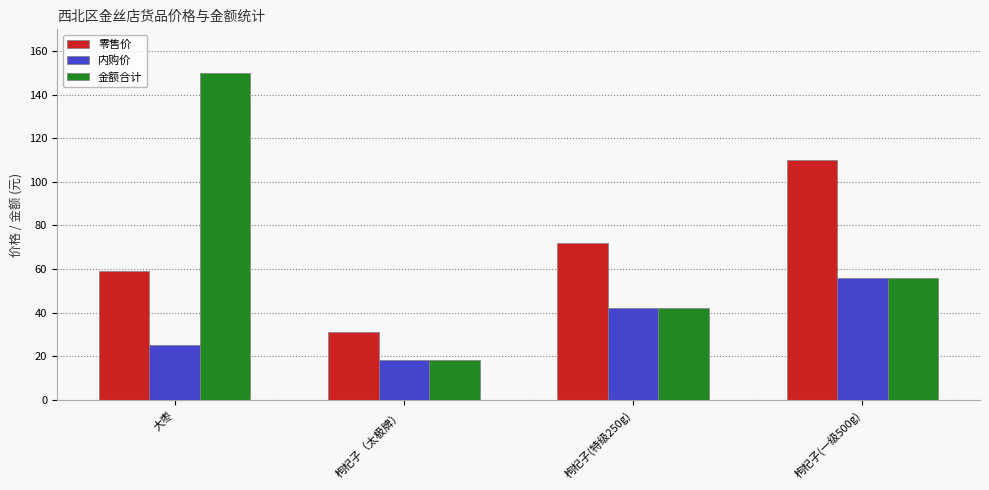

Which series has the largest total across all categories?

零售价